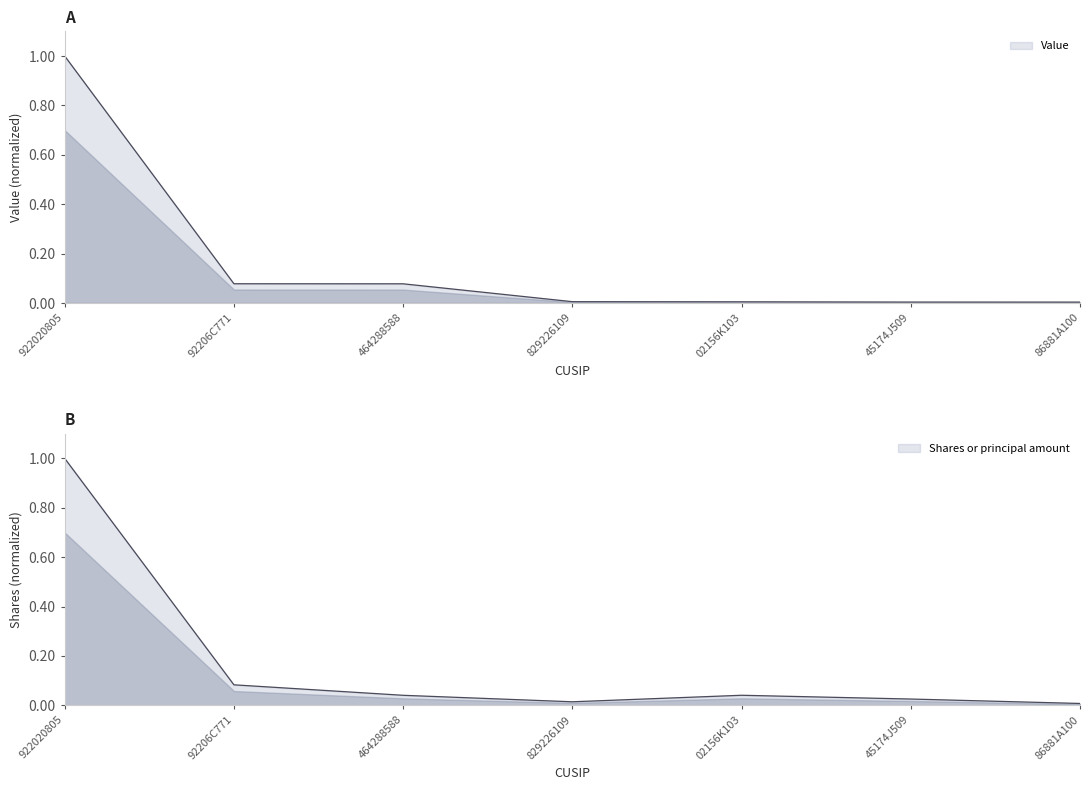

What is the total value across all series at 464288588?

0.1